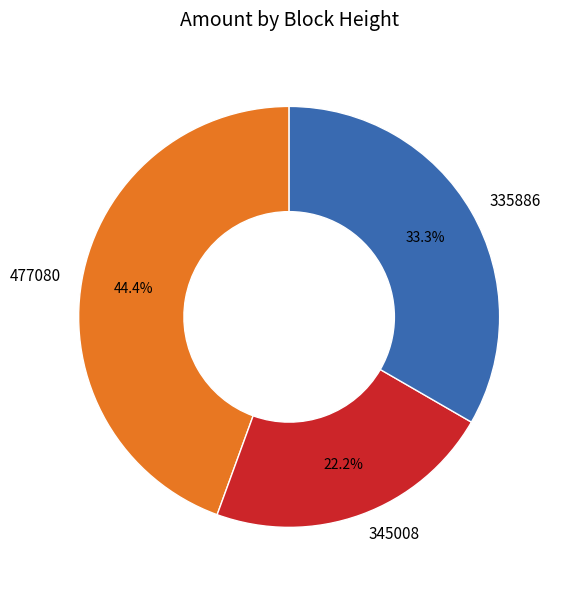

To the nearest percent, what portion does 477080 represent?

44%